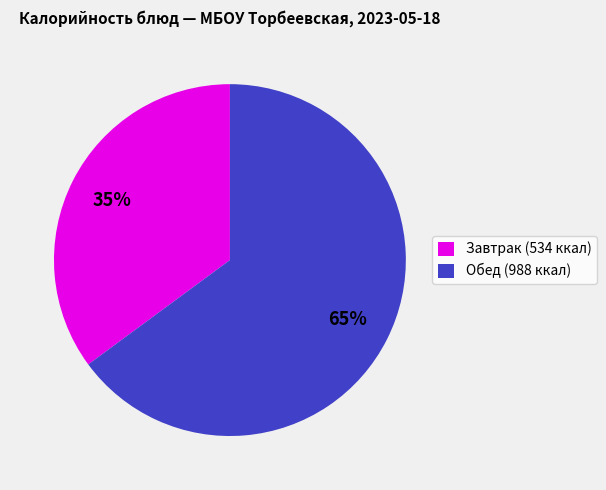

Rank the categories by value from highest to lowest.

Обед (988 ккал), Завтрак (534 ккал)